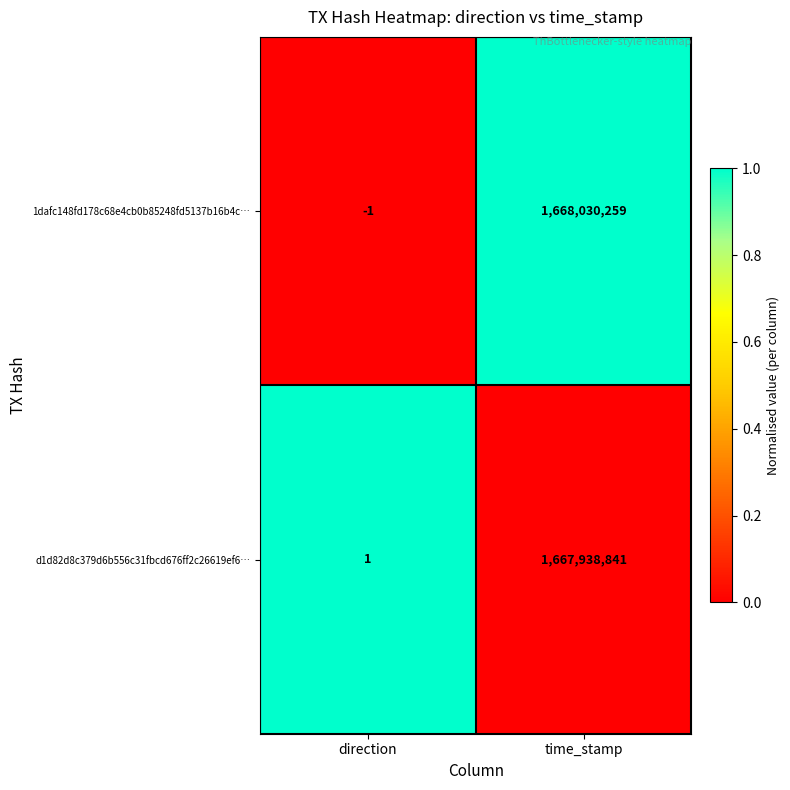

At how many categories does at least one series exceed 0?

2